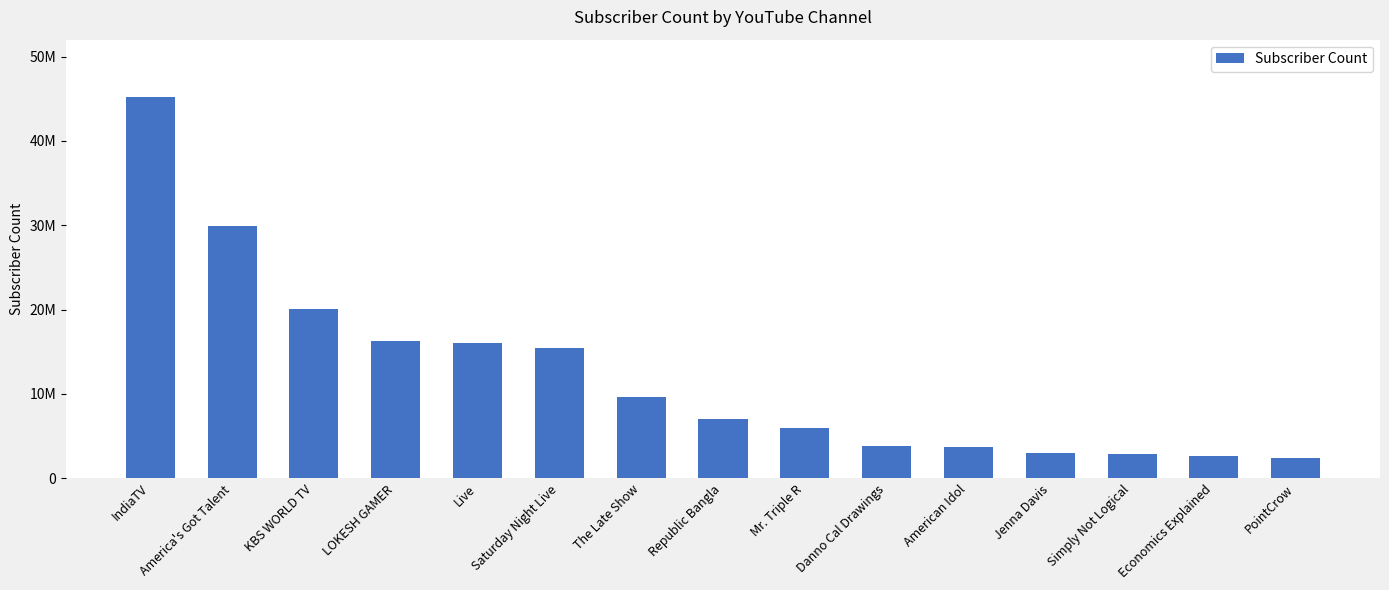

Rank the categories by value from highest to lowest.

IndiaTV, America's Got Talent, KBS WORLD TV, LOKESH GAMER, Live, Saturday Night Live, The Late Show, Republic Bangla, Mr. Triple R, Danno Cal Drawings, American Idol, Jenna Davis, Simply Not Logical, Economics Explained, PointCrow